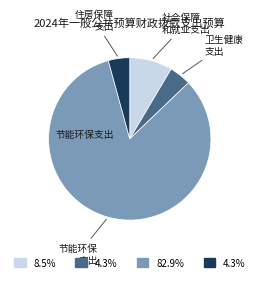

Is there any slice that represents more than half of the pie?

Yes